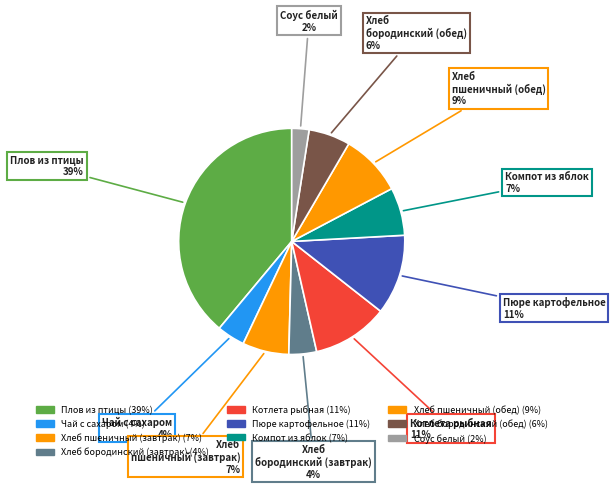

Is it true that Компот из яблок is 1% of the pie?

False